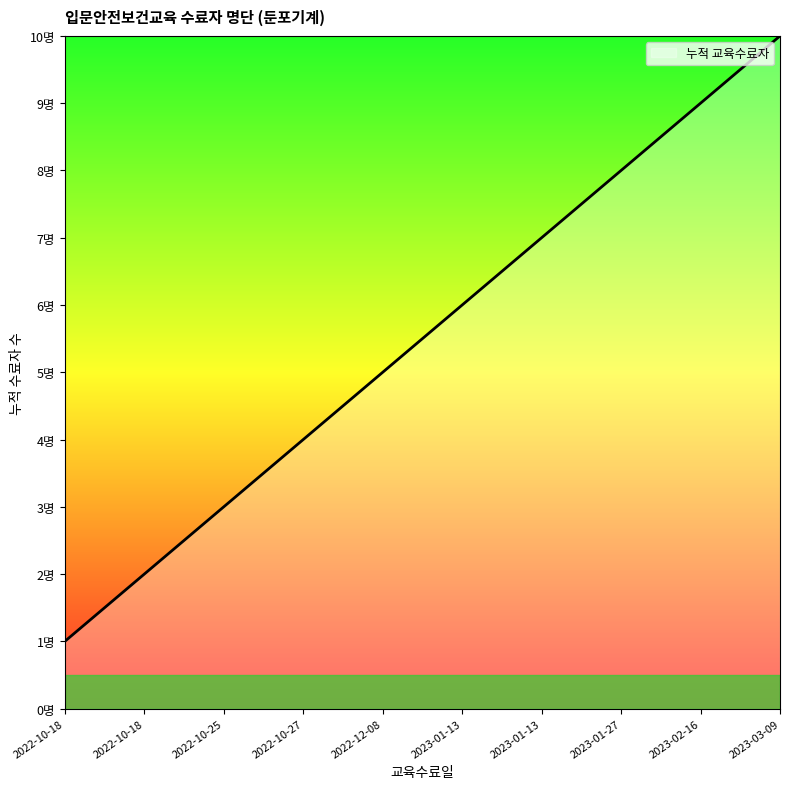

What is the maximum value shown in the chart?

10